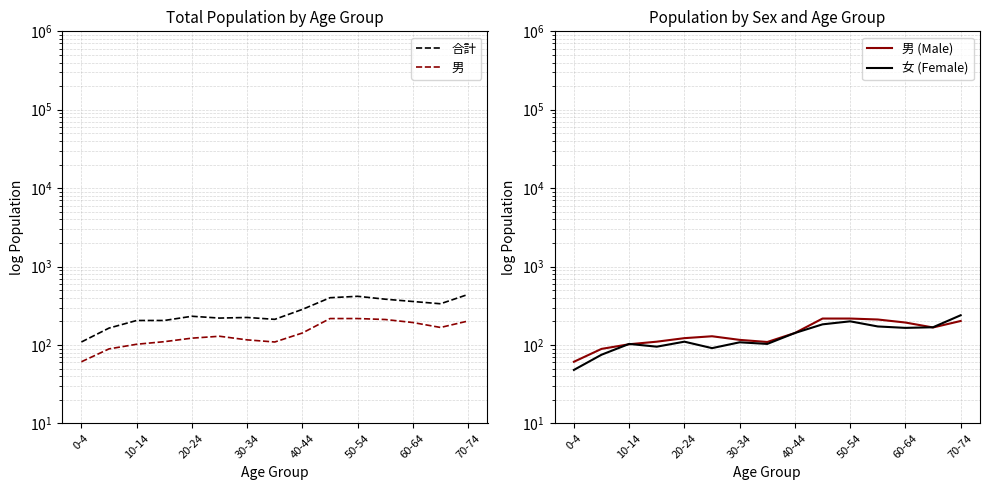

Reading left to right, what are all the values shown in this chart?

合計: 109	164	205	205	232	220	224	212	284	400	417	383	358	335	441
男: 61	89	102	110	122	129	116	109	142	217	217	211	193	167	202
男 (Male): 61	89	102	110	122	129	116	109	142	217	217	211	193	167	202
女 (Female): 48	75	103	95	110	91	108	103	142	183	200	172	165	168	239